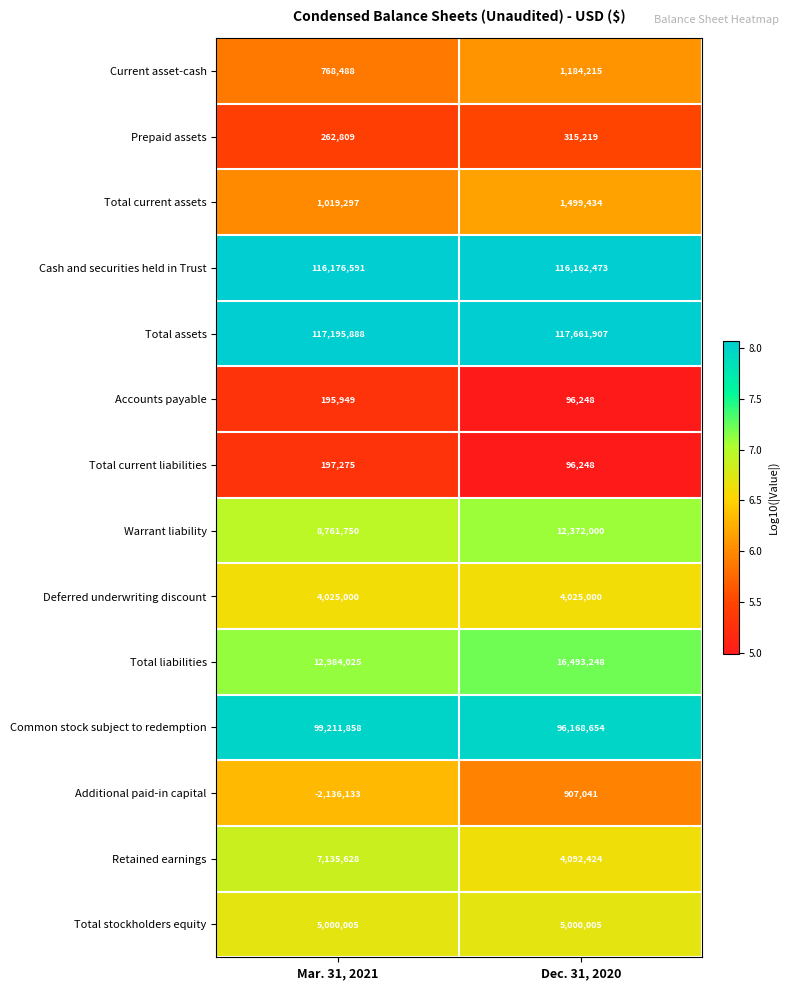

What is the maximum value shown in the chart?

117661907